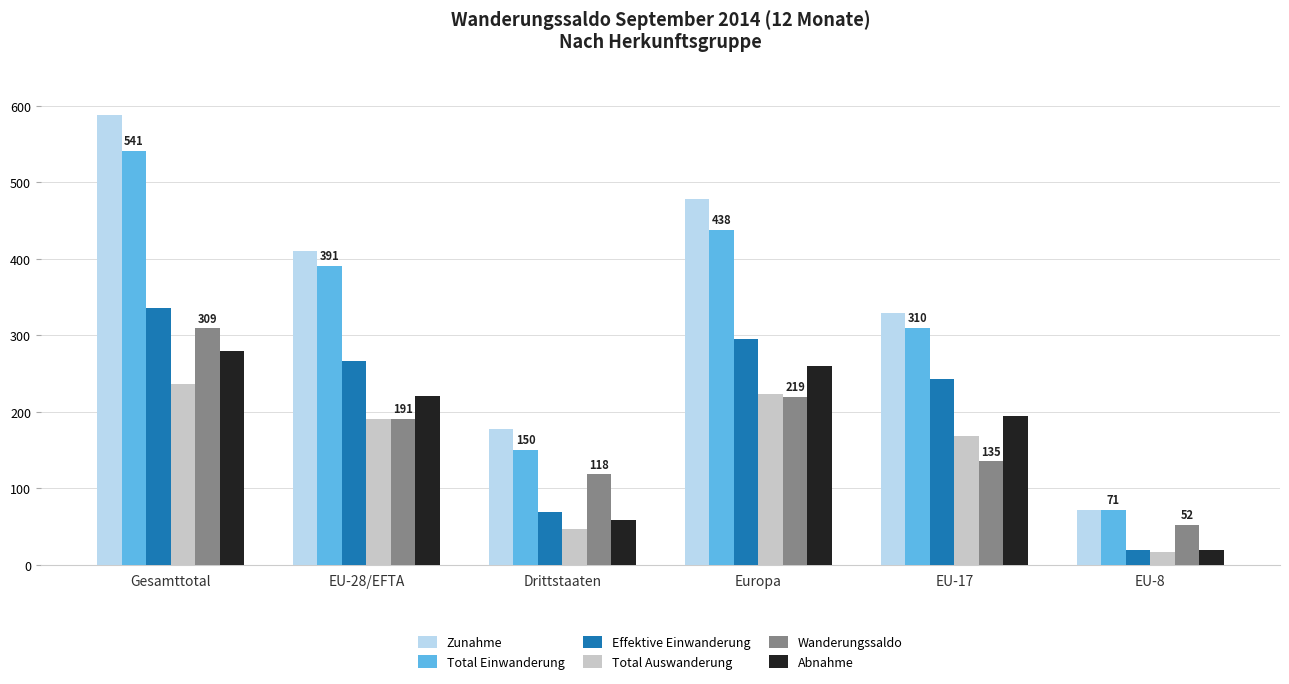

Reading left to right, what are all the values shown in this chart?

Zunahme: 588	411	177	479	329	71
Total Einwanderung: 541	391	150	438	310	71
Effektive Einwanderung: 336	267	69	295	243	19
Total Auswanderung: 237	191	46	223	168	16
Wanderungssaldo: 309	191	118	219	135	52
Abnahme: 279	220	59	260	194	19